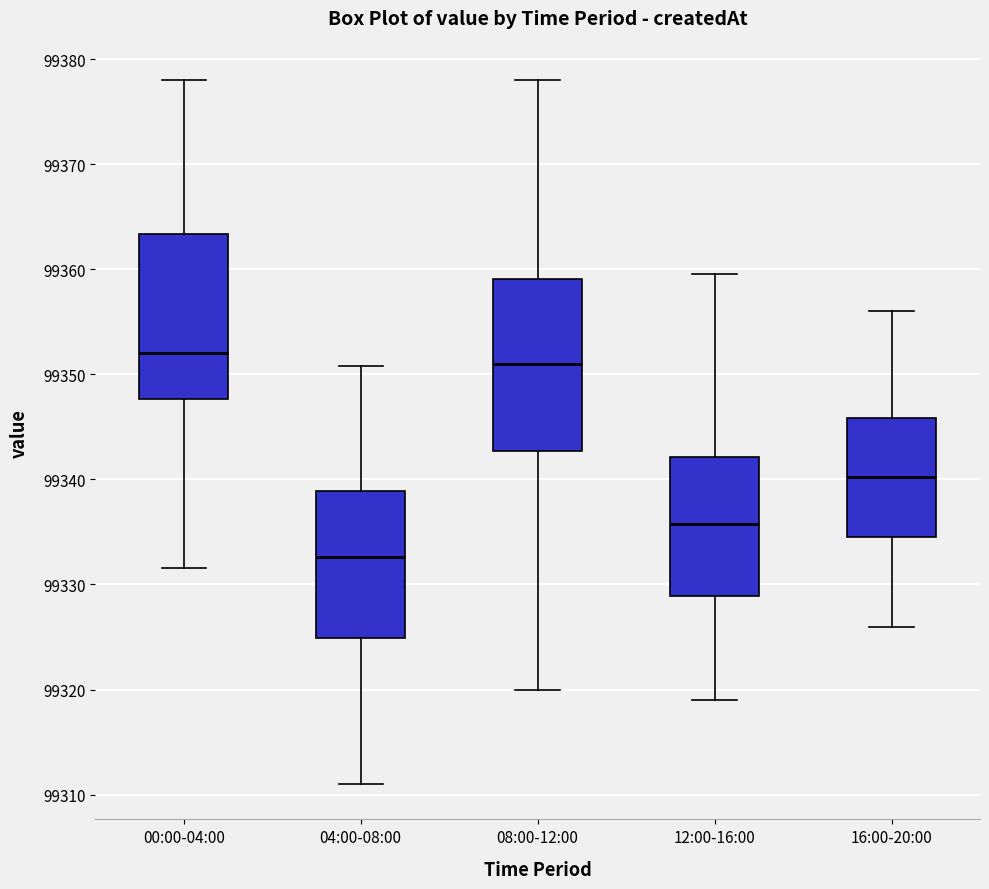

Where does the upper whisker of the box for 12:00-16:00 end on the y-axis? The values are not printed on the chart, so give them approximately, as read against the axis.

99360